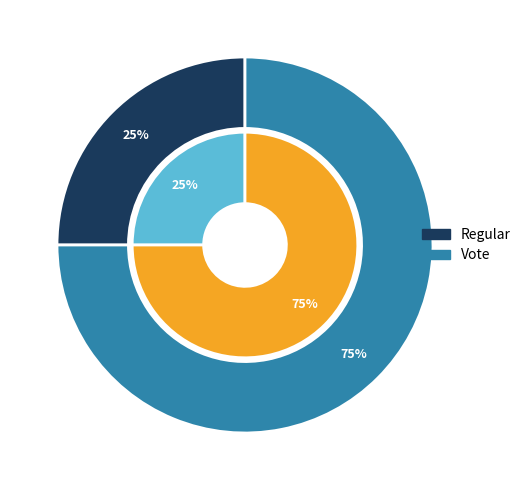

How many segments does this pie chart have?

2